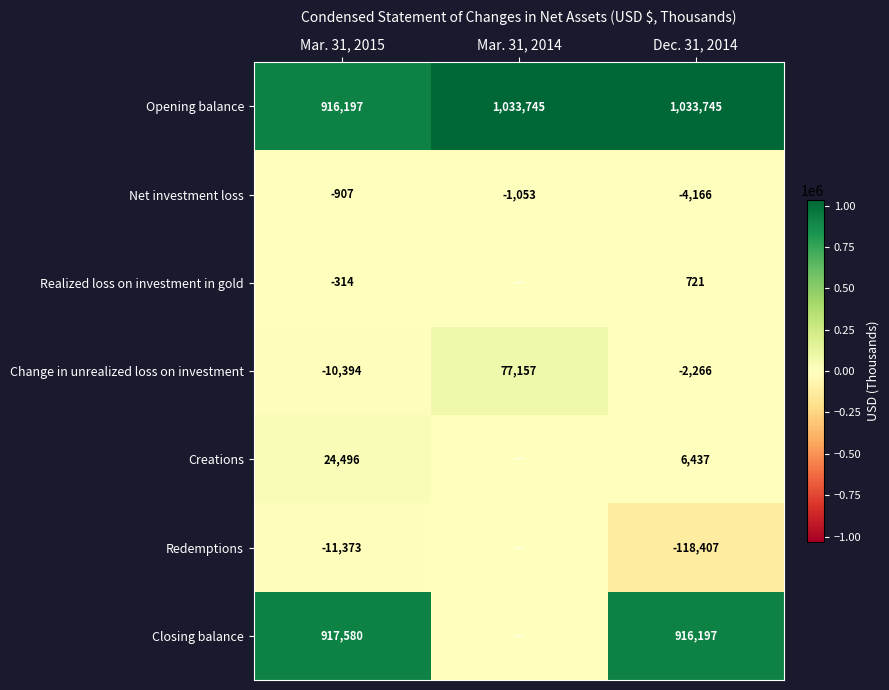

What is the difference between the highest and lowest values at Mar. 31, 2015?

928953